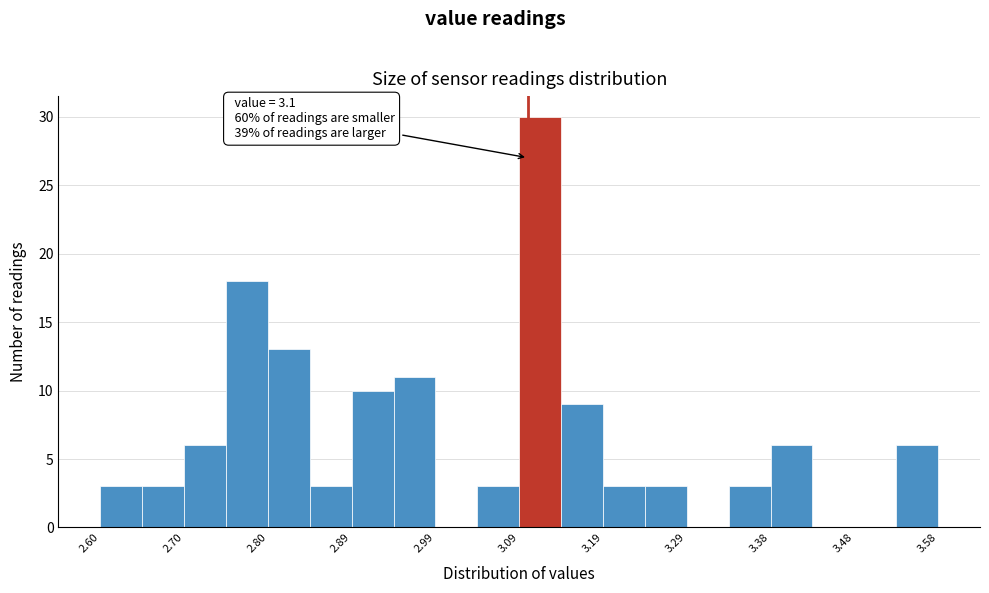

Over which range of the x-axis is the bar tallest?

3.090 to 3.139